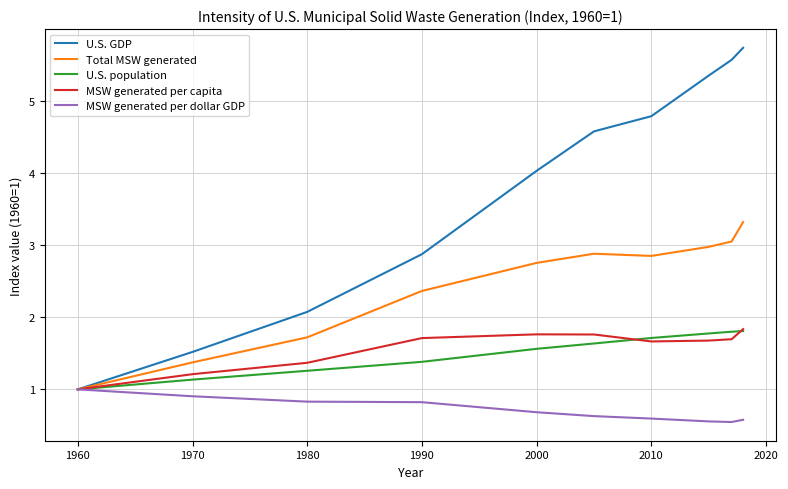

Which series has the widest spread of values?

U.S. GDP